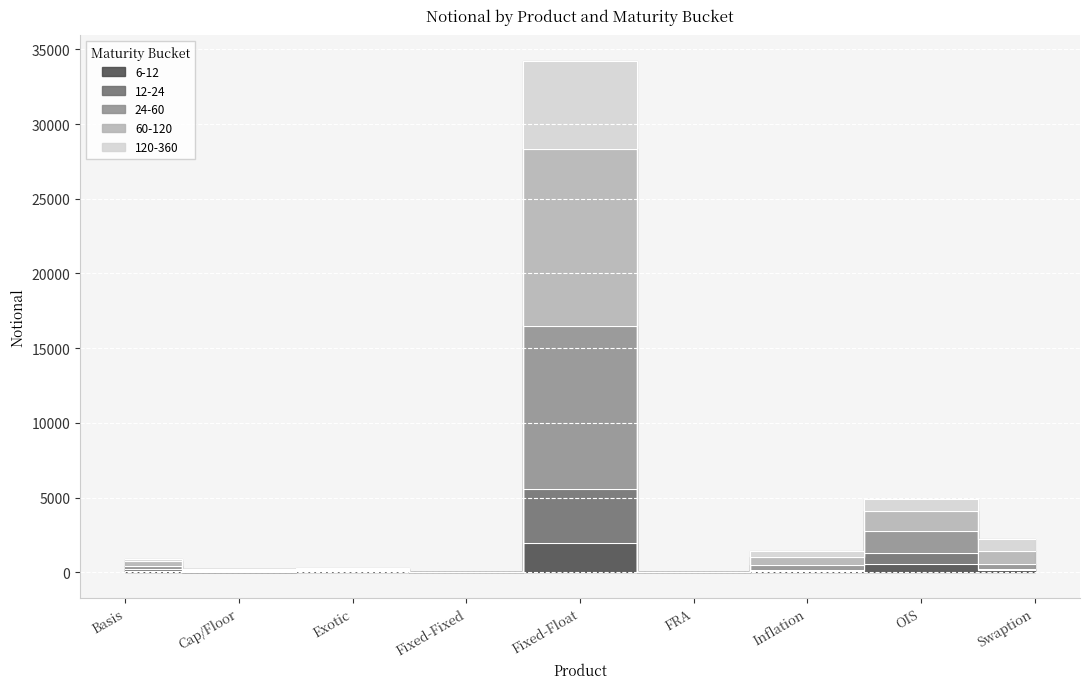

What is the label of the 4th point from the right?

FRA